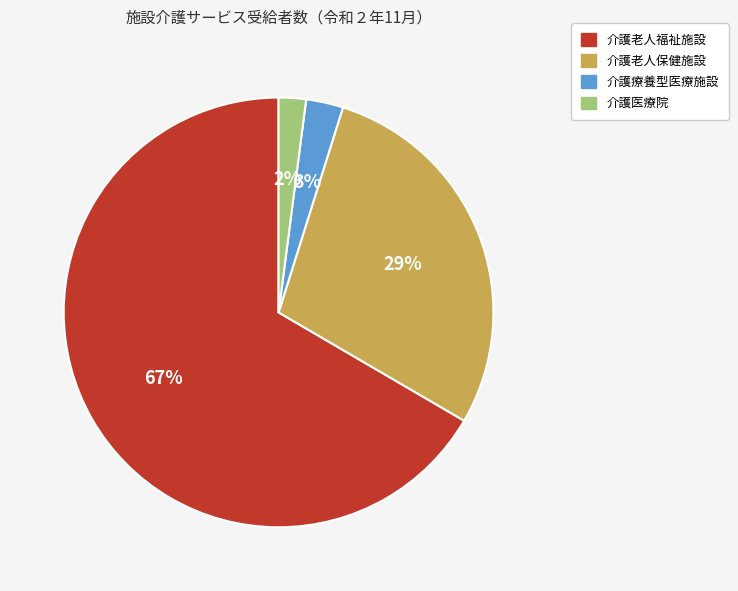

Does any single category account for the majority?

Yes